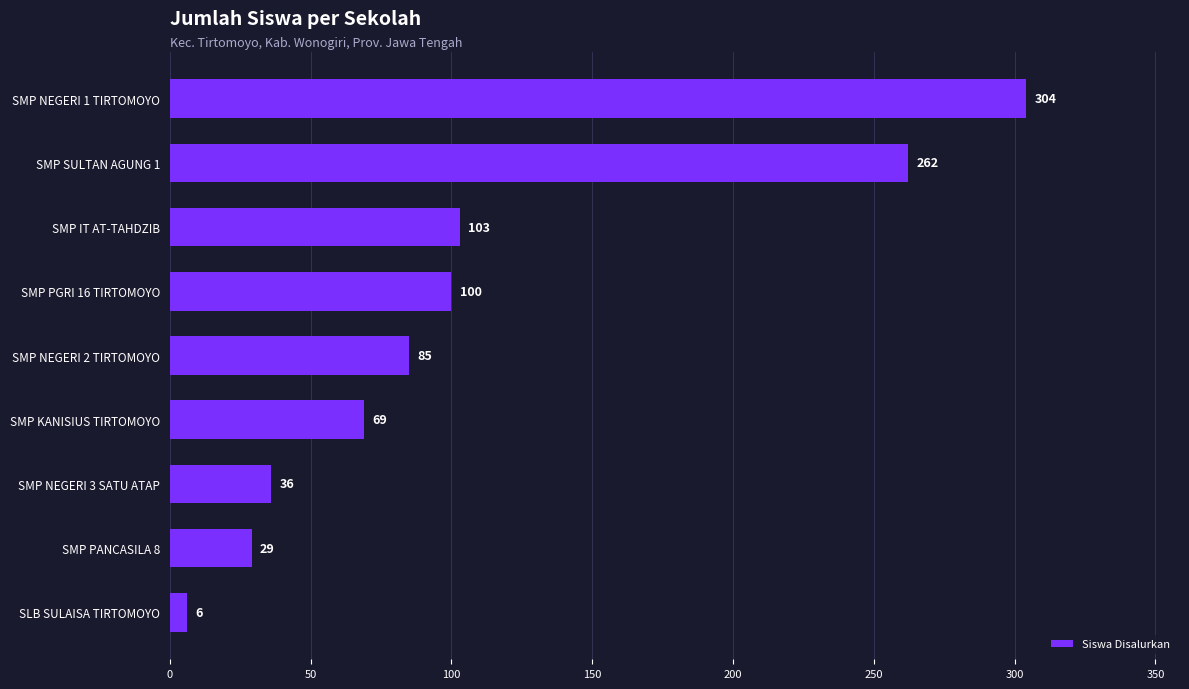

Rank the categories by value from highest to lowest.

SMP NEGERI 1 TIRTOMOYO, SMP SULTAN AGUNG 1, SMP IT AT-TAHDZIB, SMP PGRI 16 TIRTOMOYO, SMP NEGERI 2 TIRTOMOYO, SMP KANISIUS TIRTOMOYO, SMP NEGERI 3 SATU ATAP, SMP PANCASILA 8, SLB SULAISA TIRTOMOYO